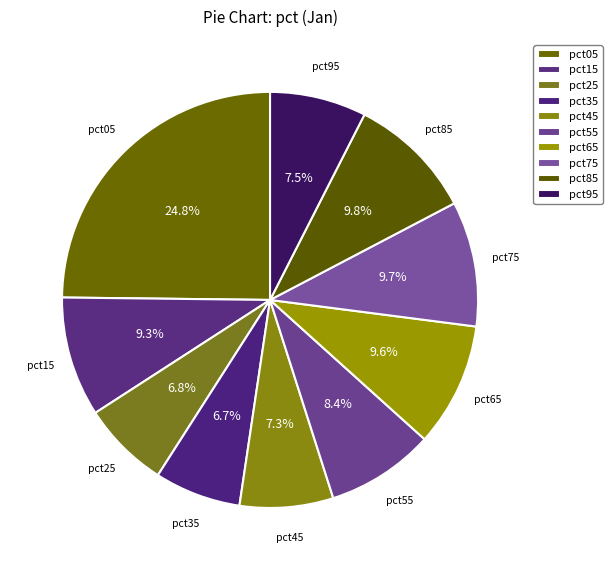

To the nearest percent, what is the average slice percentage?

10%